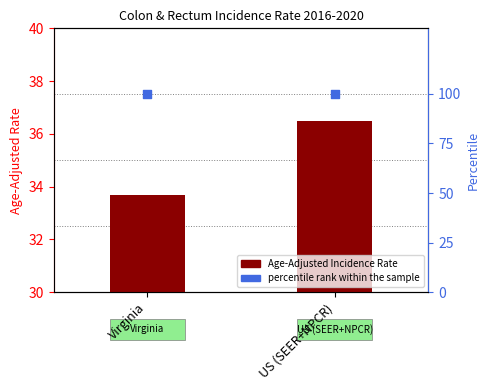

Which series reaches the minimum Y coordinate?

Age-Adjusted Incidence Rate